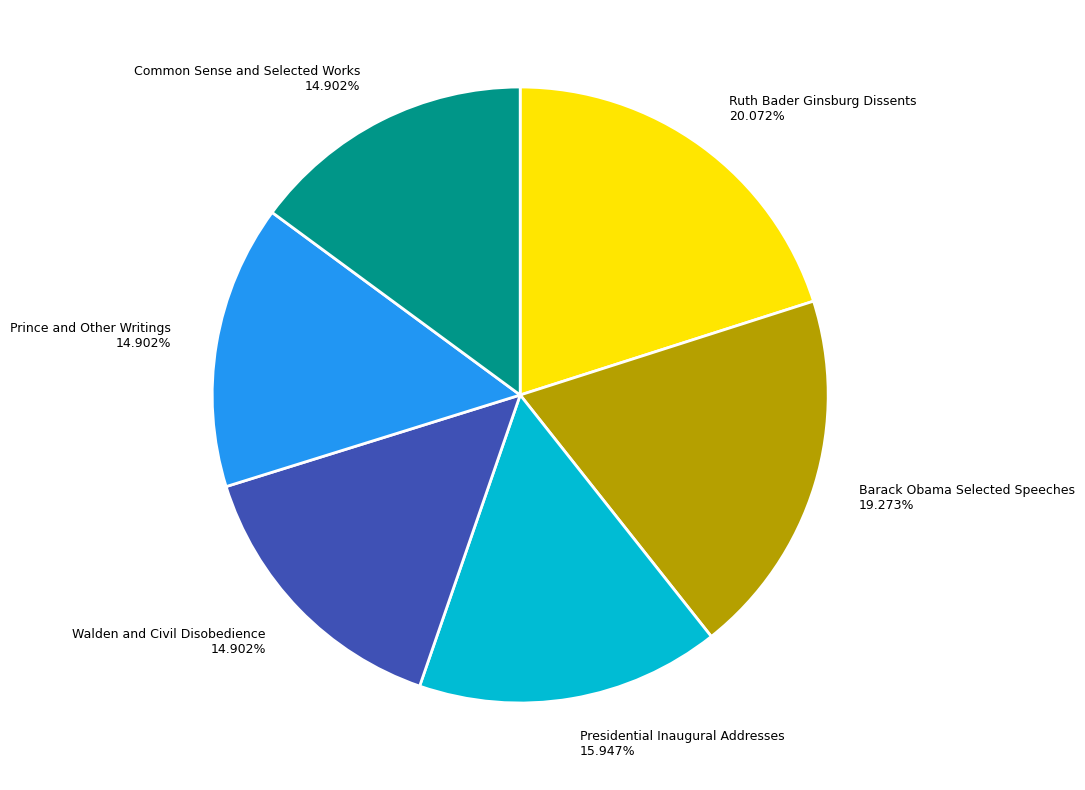

To the nearest percent, what percentage of the pie is Common Sense and Selected Works?

15%